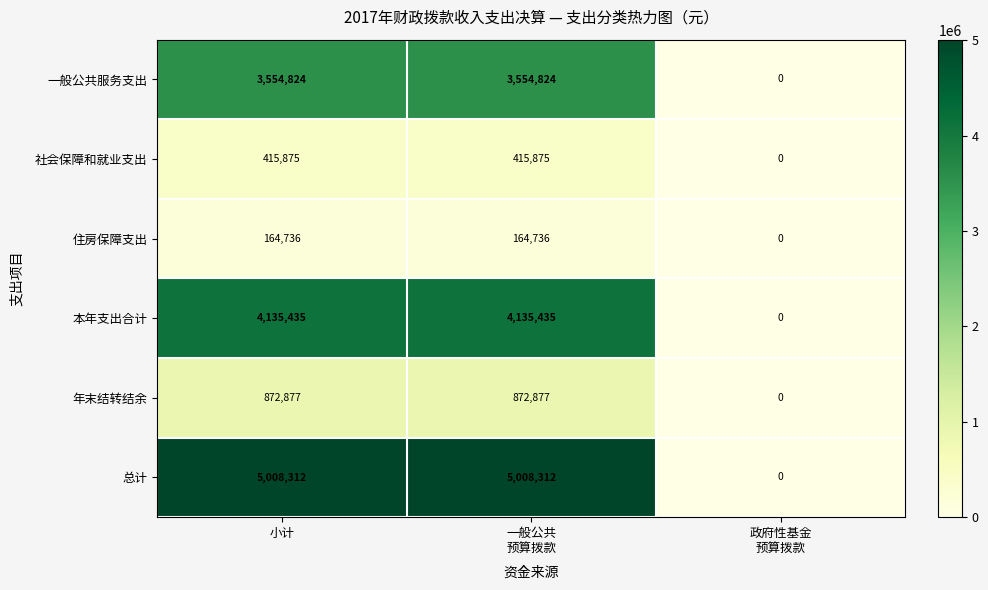

The value of 住房保障支出 at 小计 is 256241. True or false?

False